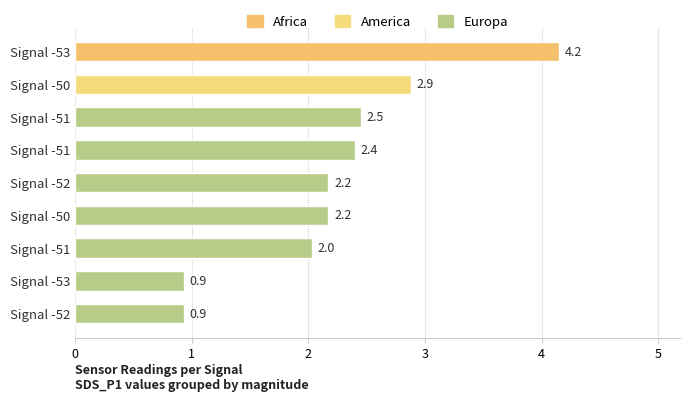

How many distinct data groups are displayed?

1